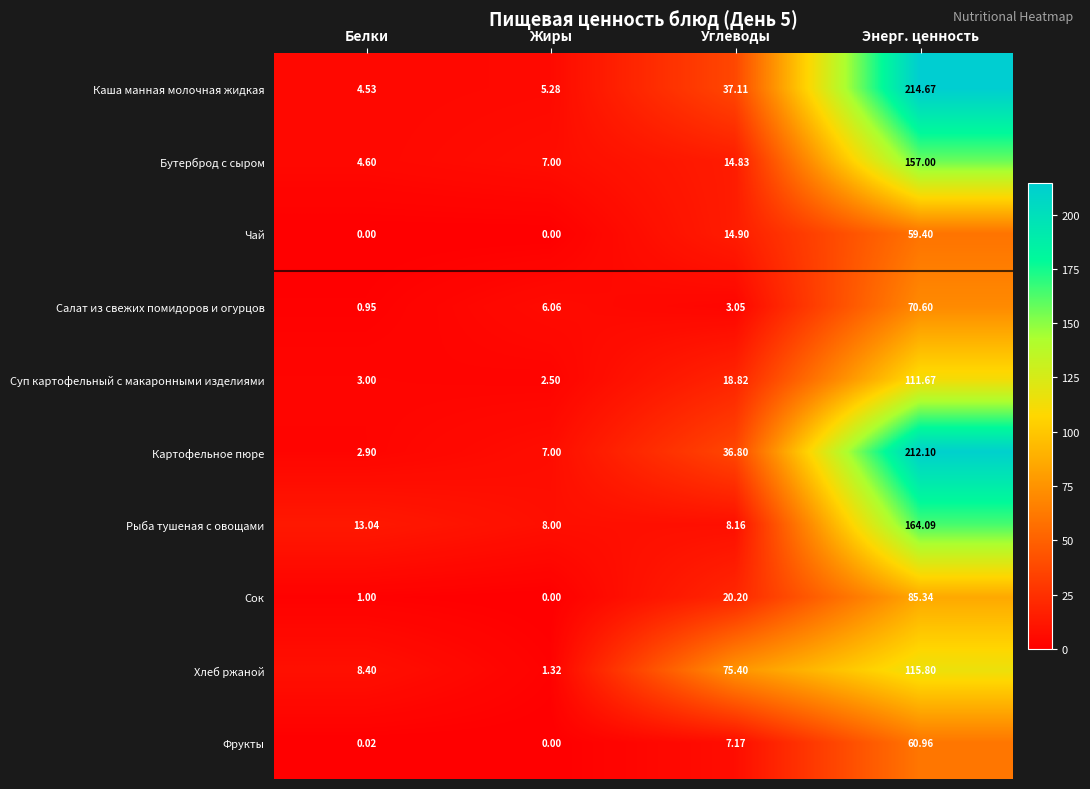

Which series has the largest range (max minus min)?

Каша манная молочная жидкая